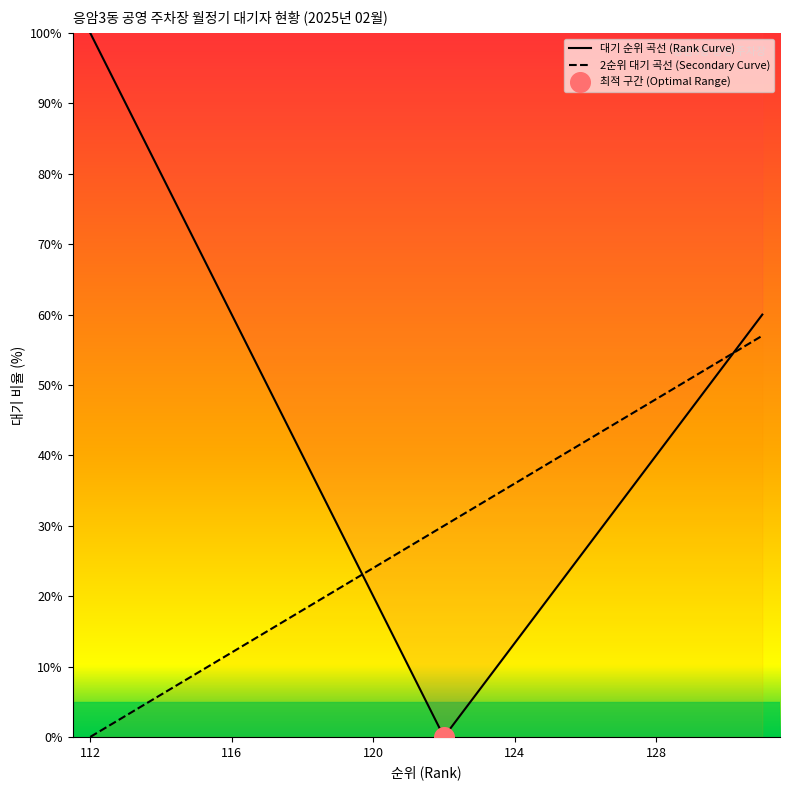

Which category has the highest value in the 대기 순위 곡선 (Rank Curve) series?

112